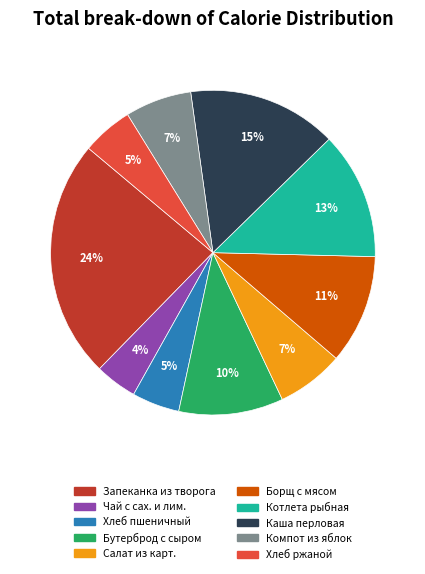

Is there any slice that represents more than half of the pie?

No